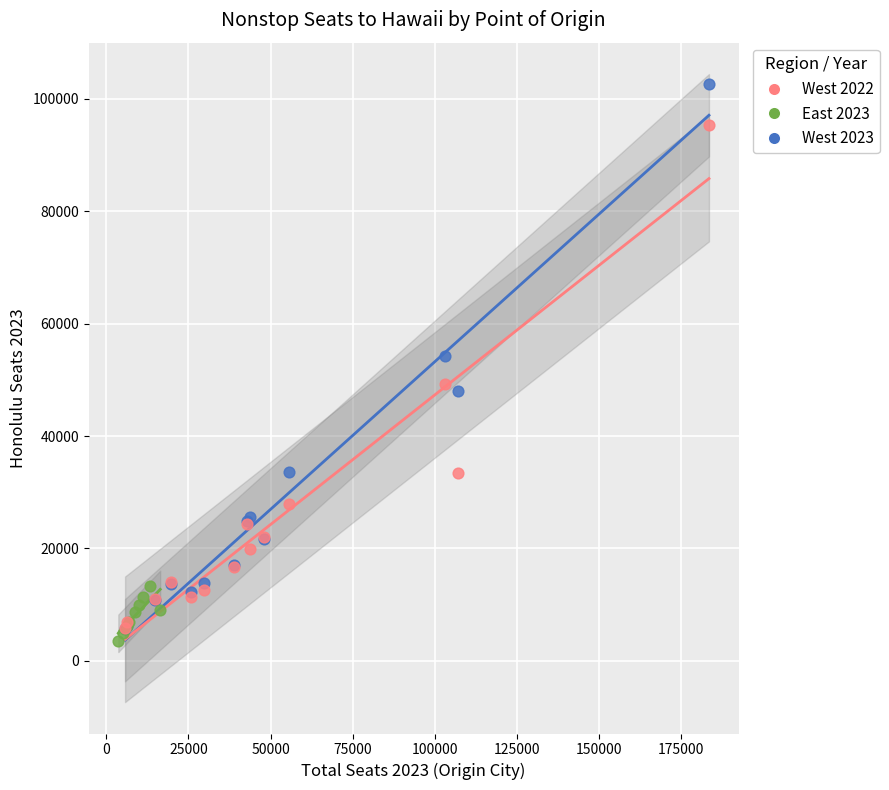

Which series has the widest spread of Y values?

West 2023